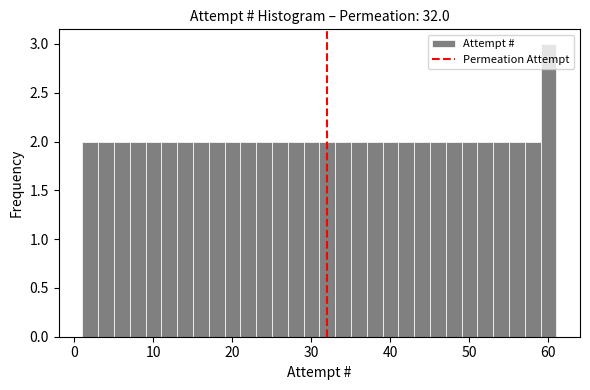

Read against the x-axis, roughly where is the centre of the tallest bar?

60